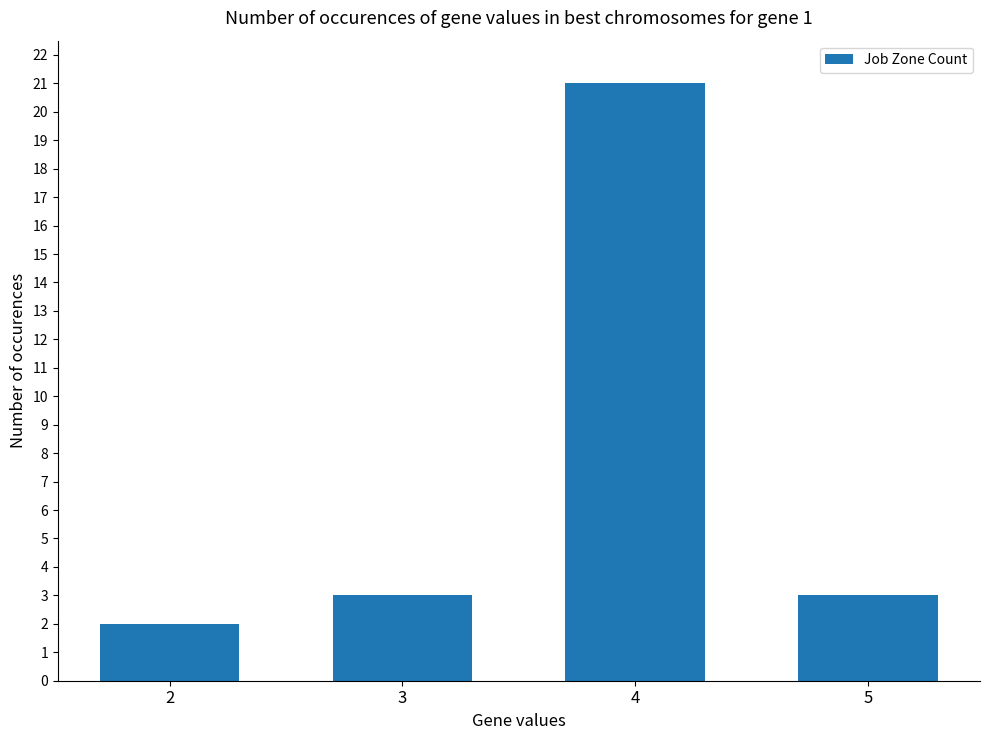

Reading right to left, list all the values displayed in this chart.

3	21	3	2